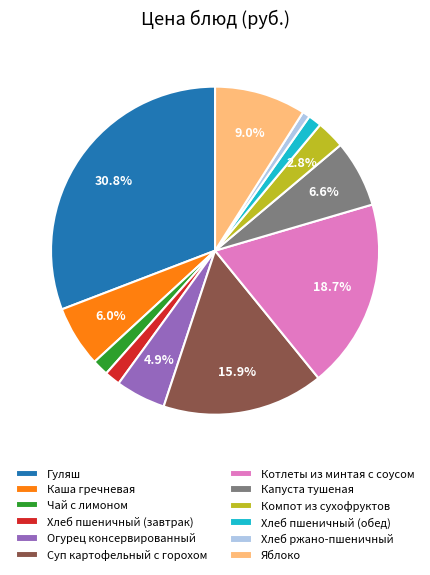

Which category has the smallest portion of the pie?

Хлеб ржано-пшеничный